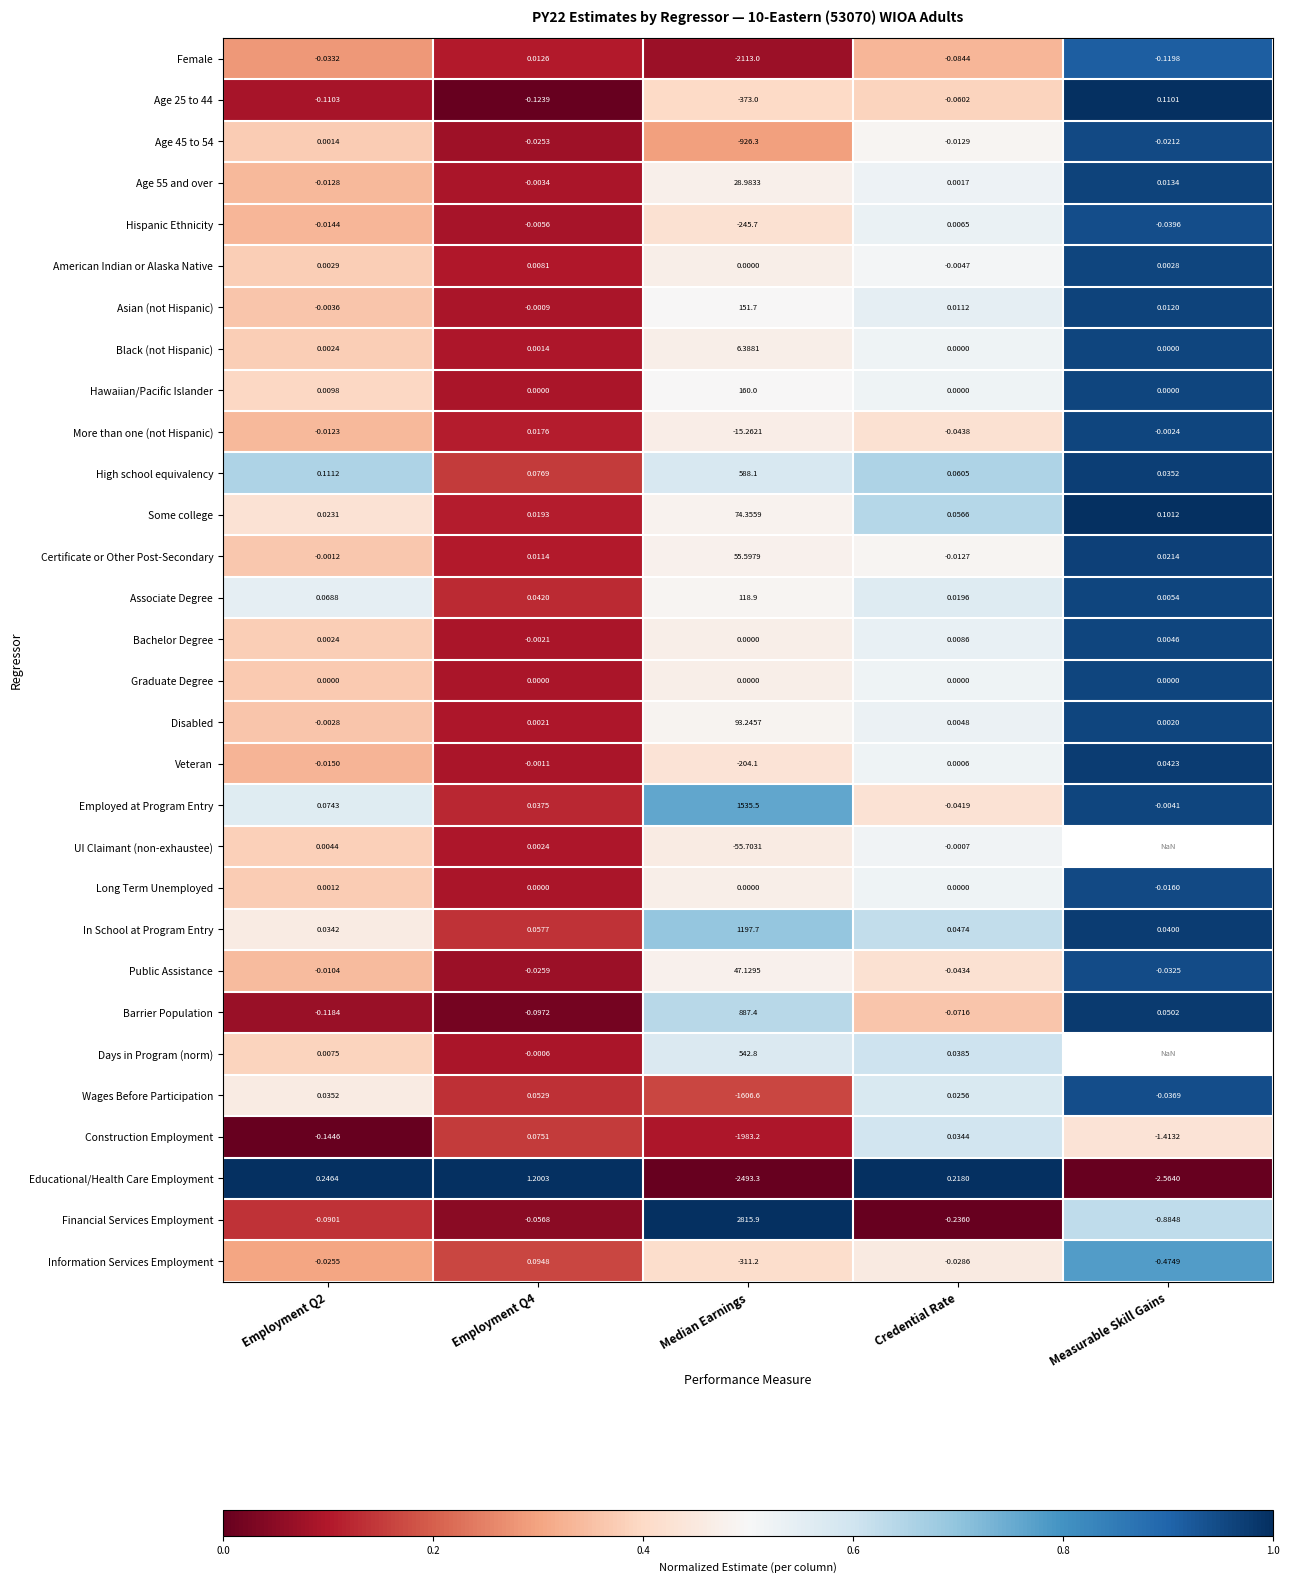

Is the value of Information Services Employment at Measurable Skill Gains greater than the value of American Indian or Alaska Native at Median Earnings?

No